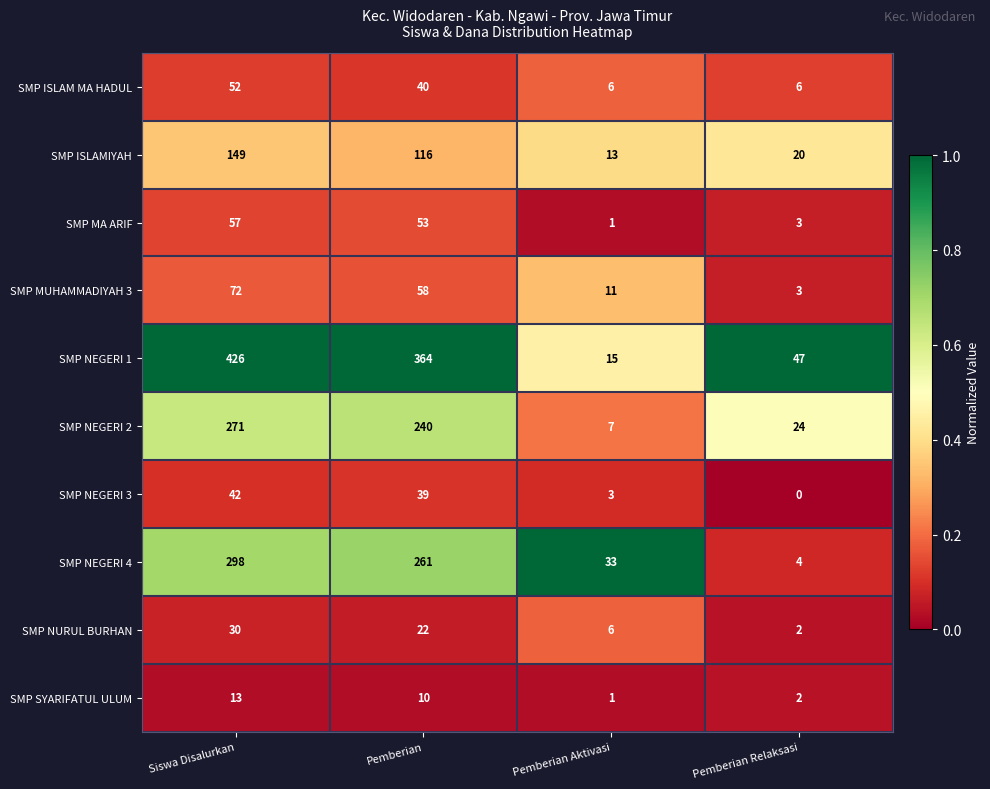

Which label corresponds to the smallest value in the chart?

Pemberian Relaksasi